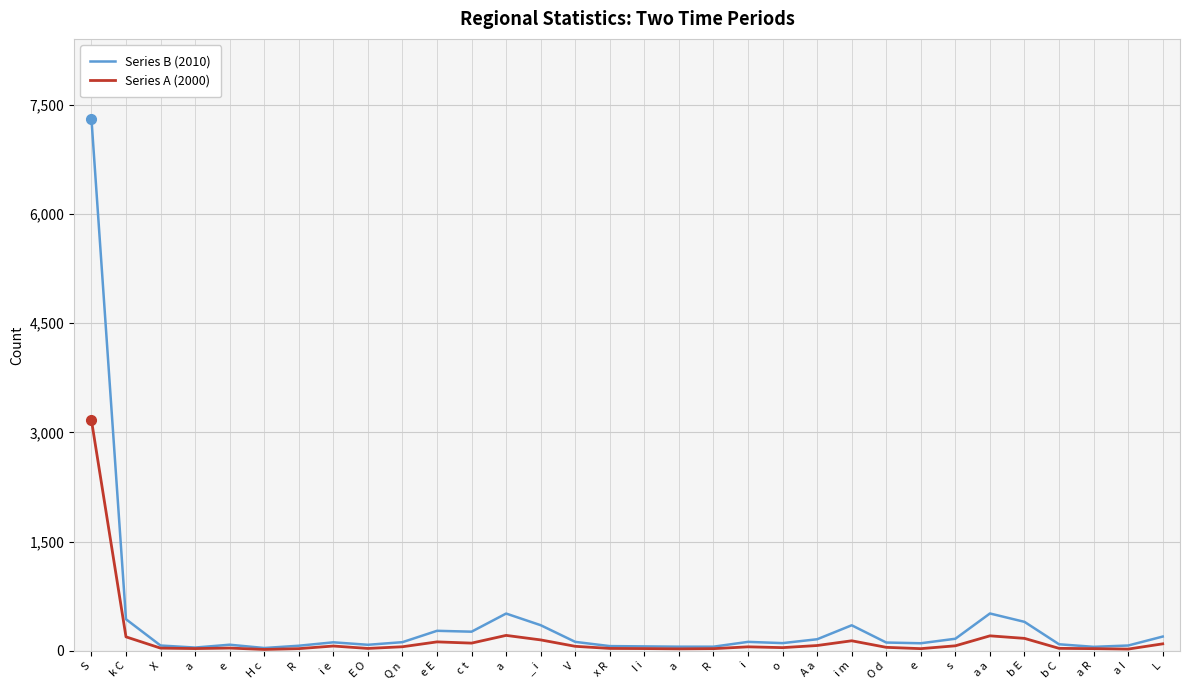

What is the label of the 18th point from the right?

V